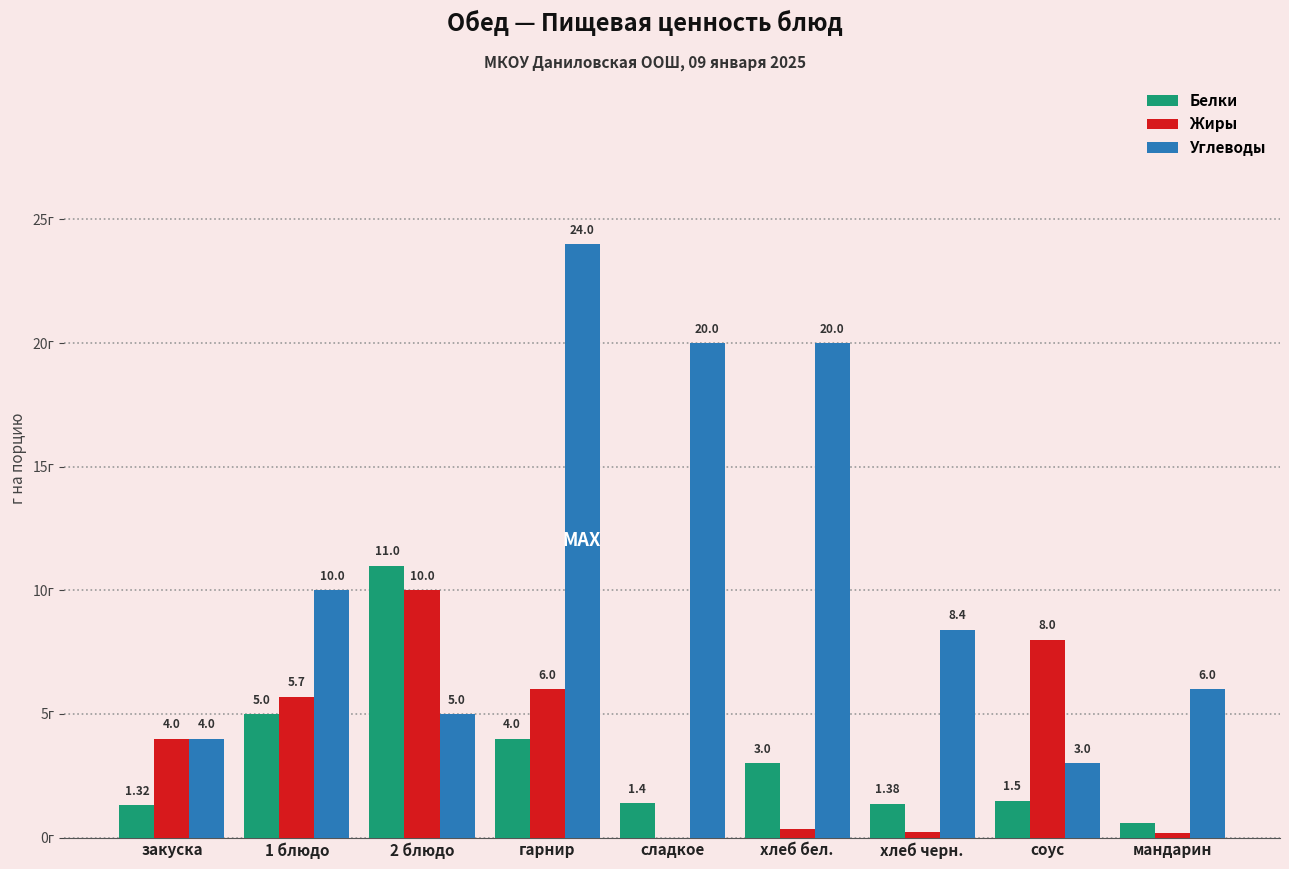

Is the value of Углеводы at хлеб черн. greater than the value of Жиры at мандарин?

Yes